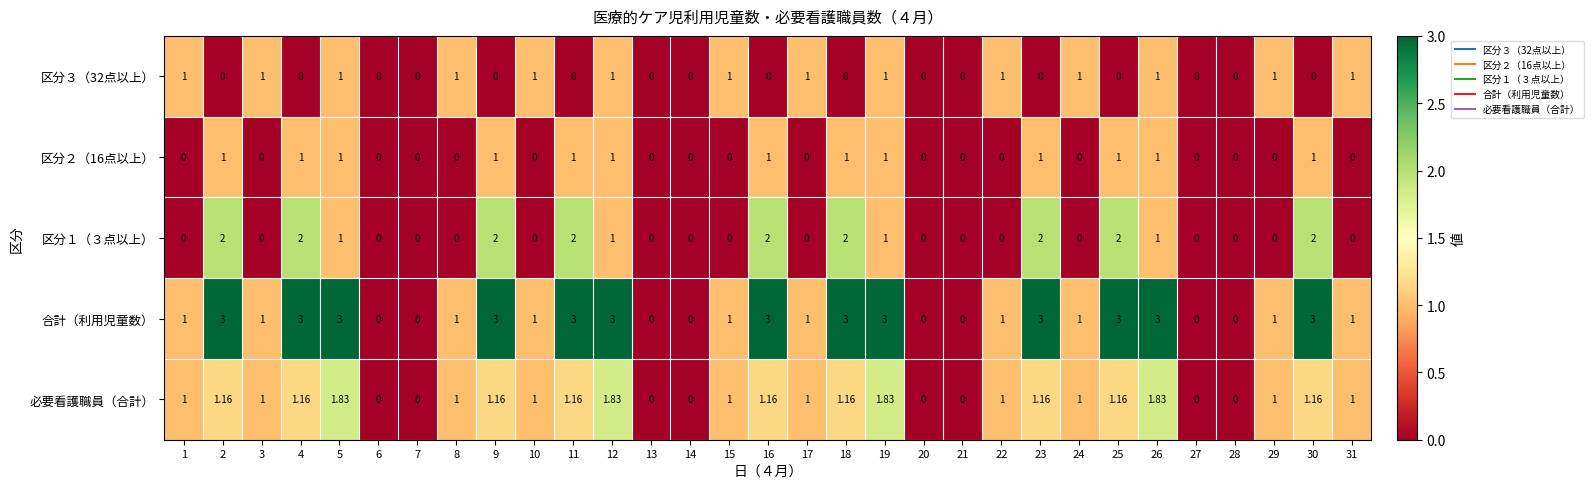

Which series changed the most between 3 and 5?

合計（利用児童数）